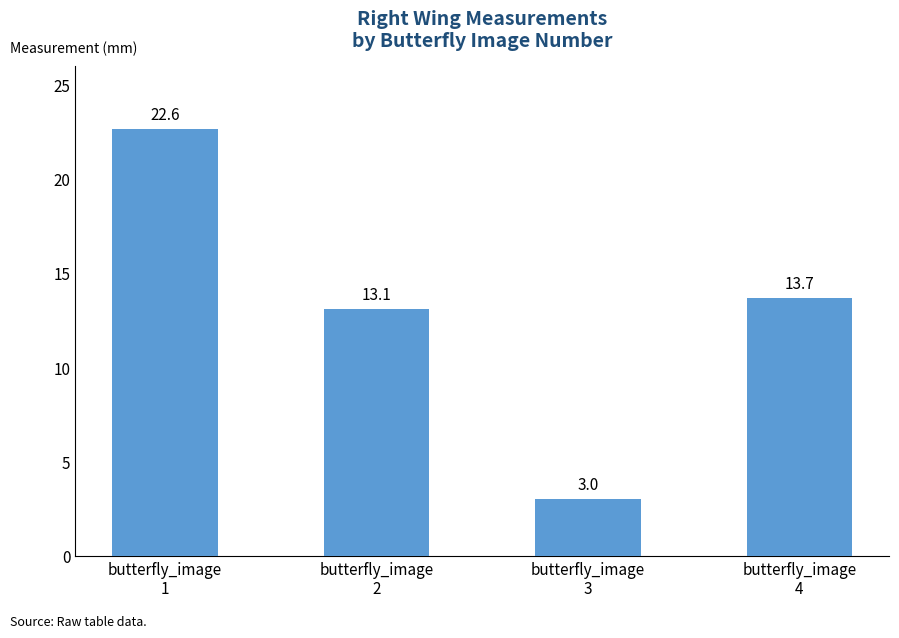

What is the ratio of the value at butterfly_image
4 to the value at butterfly_image
3?

4.5